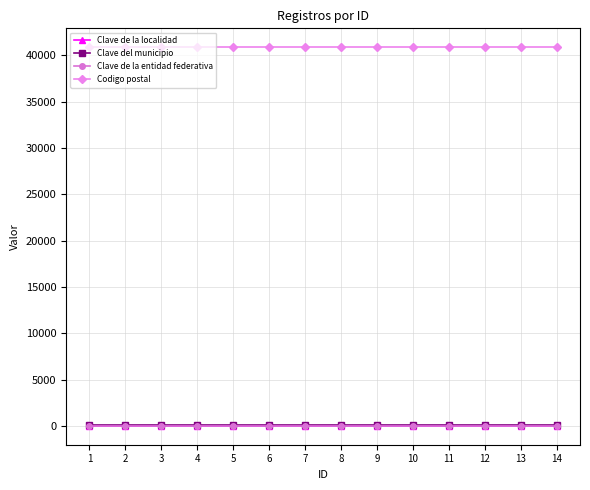

Reading left to right, extract all data points from this chart.

Clave de la localidad: 1	1	1	1	1	1	1	1	1	1	1	1	1	1
Clave del municipio: 38	38	38	38	38	38	38	38	38	38	38	38	38	38
Clave de la entidad federativa: 12	12	12	12	12	12	12	12	12	12	12	12	12	12
Codigo postal: 40880	40880	40880	40880	40880	40880	40880	40880	40880	40880	40880	40880	40880	40880